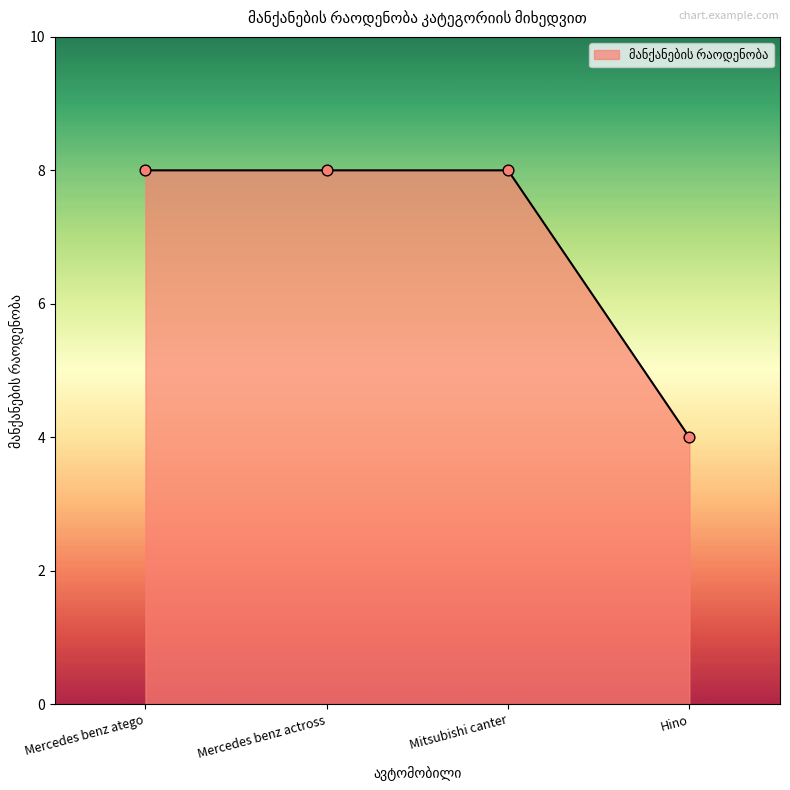

What is the change in value from Mitsubishi canter to Hino?

-4